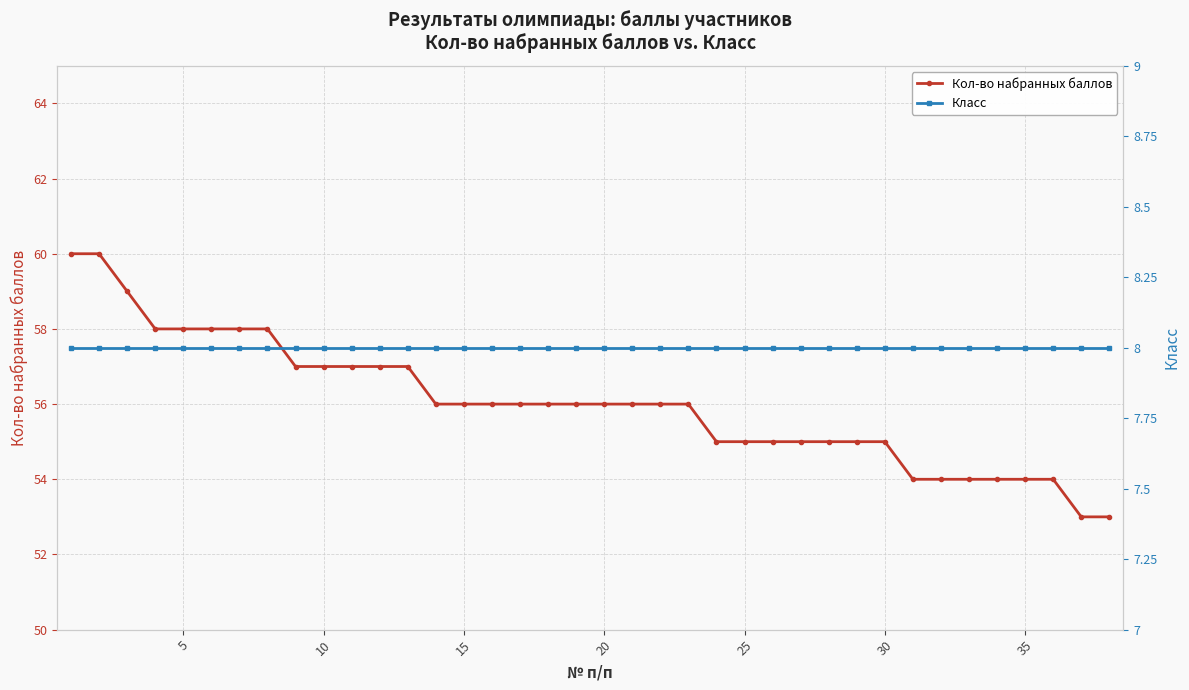

True or false: Кол-во набранных баллов and Класс cross at least once.

False